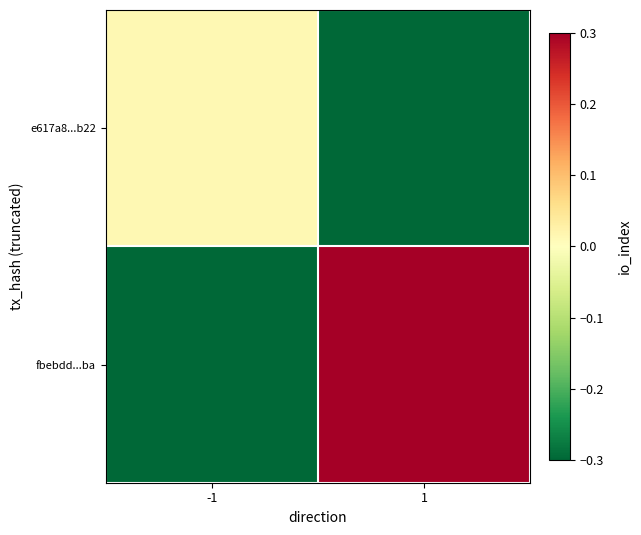

Reading right to left, extract all data points from this chart.

e617a8...b22: 1=-0.3	-1=0.0
fbebdd...ba: 1=0.7	-1=-0.3